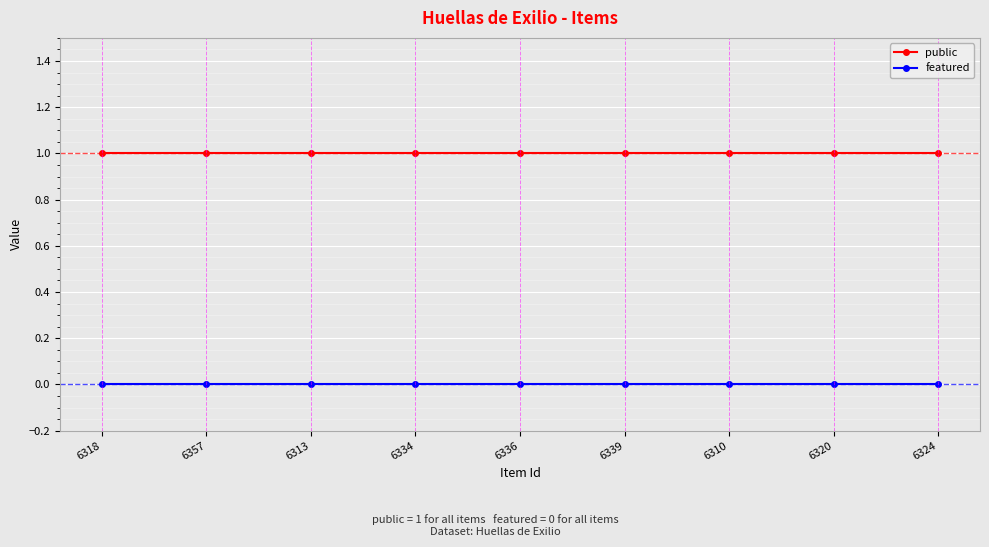

True or false: featured and public cross at least once.

False